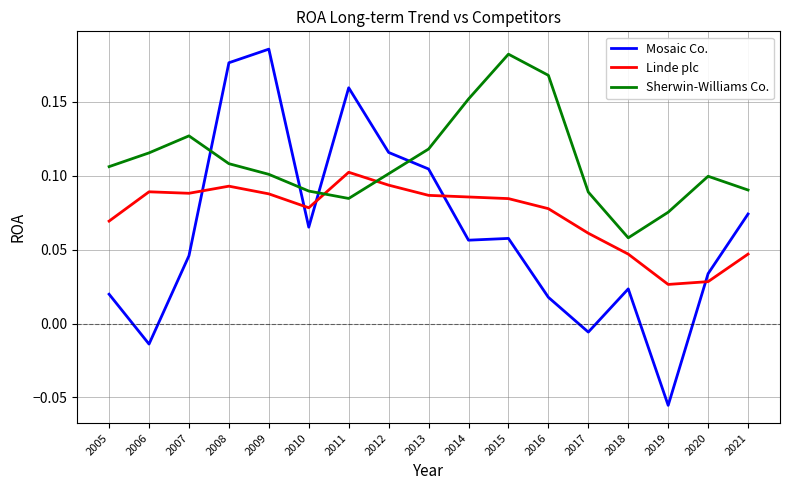

At which label does Linde plc reach its peak?

2011